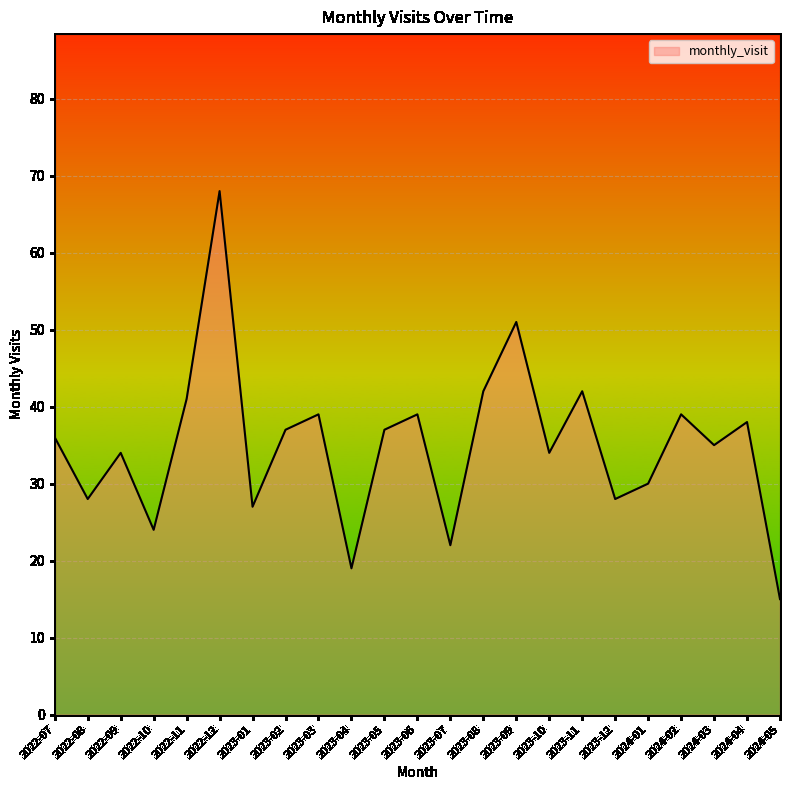

At which category does the data reach its first local valley?

2022-08